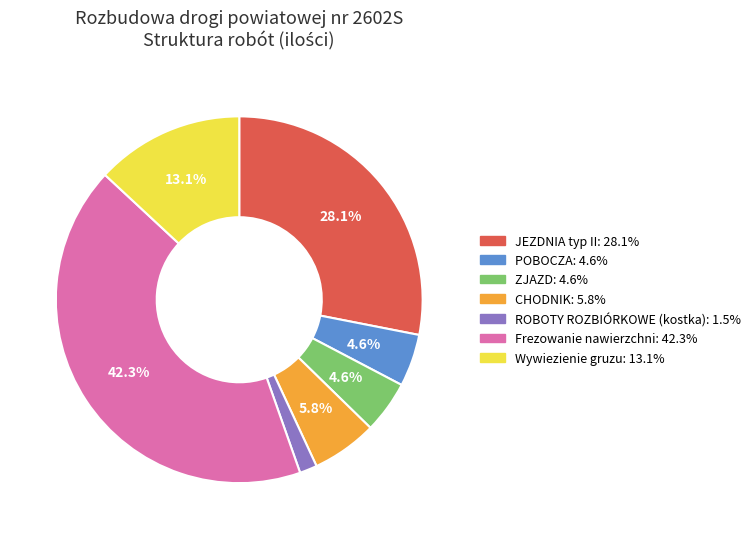

Combined, do JEZDNIA typ II and Wywiezienie gruzu account for over 50%?

No